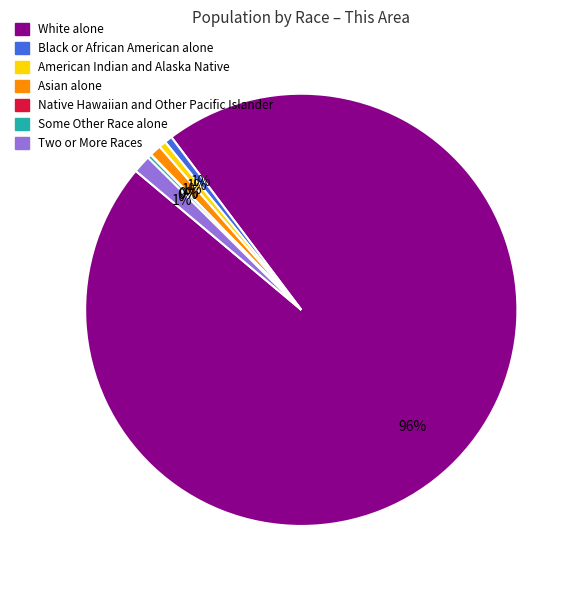

Do Two or More Races and American Indian and Alaska Native together represent more than half of the pie?

No